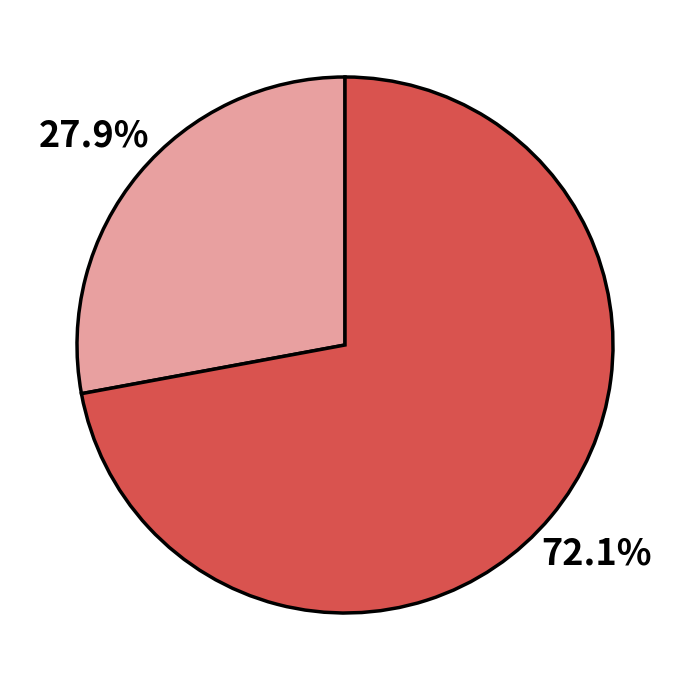

Is there any slice that represents more than half of the pie?

Yes